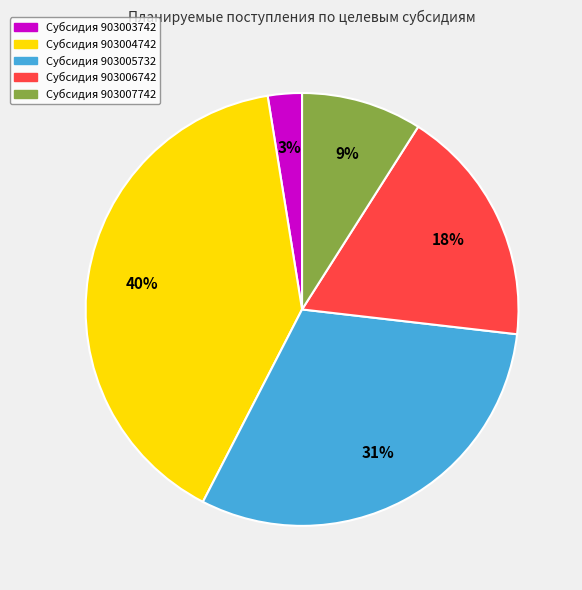

To the nearest percent, what is the difference between the largest and smallest slice percentages?

37%